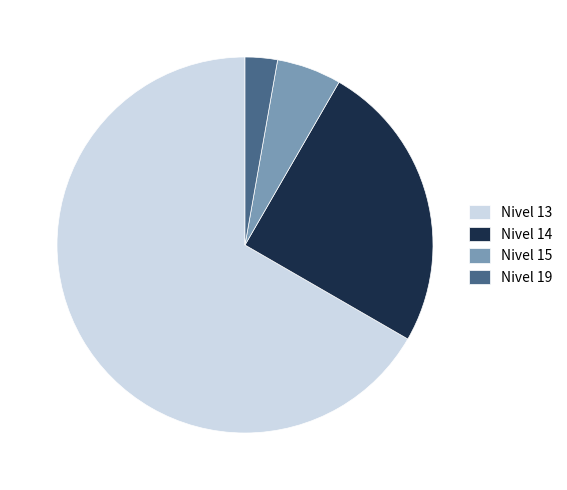

Does Nivel 15 account for over 50% of the chart?

No